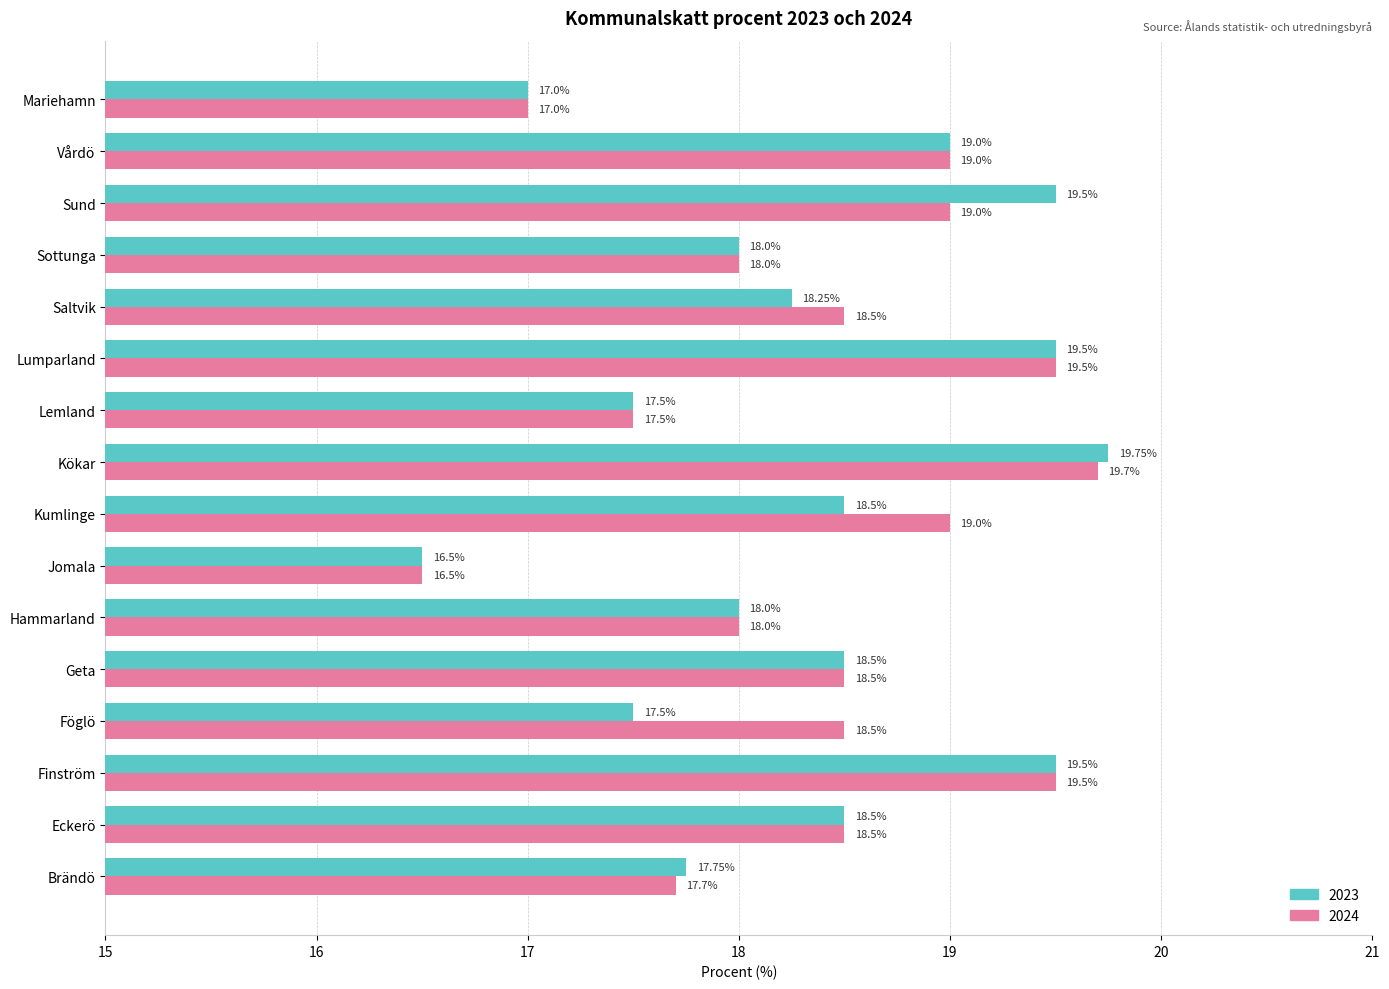

How many categories are shown in the chart?

16